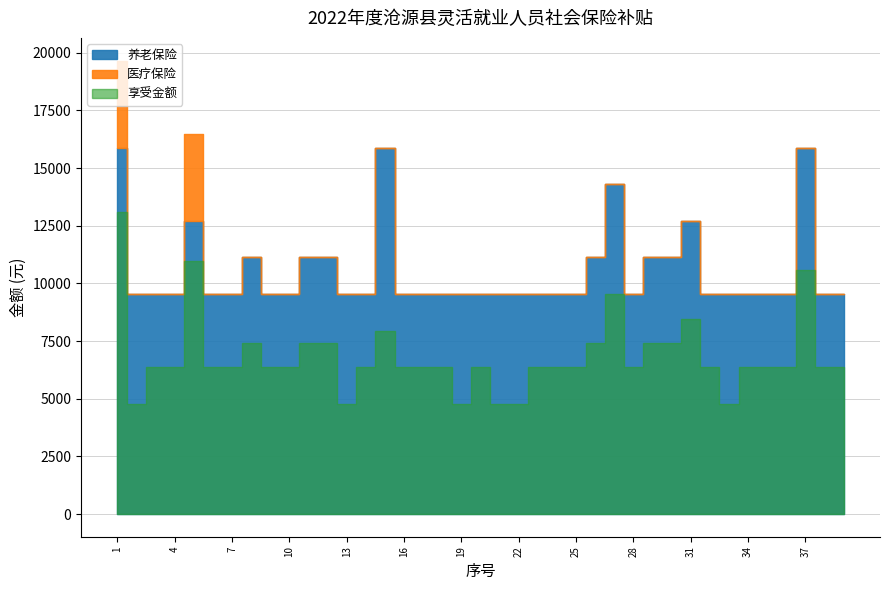

True or false: 享受金额 and 医疗保险 intersect in this chart.

False